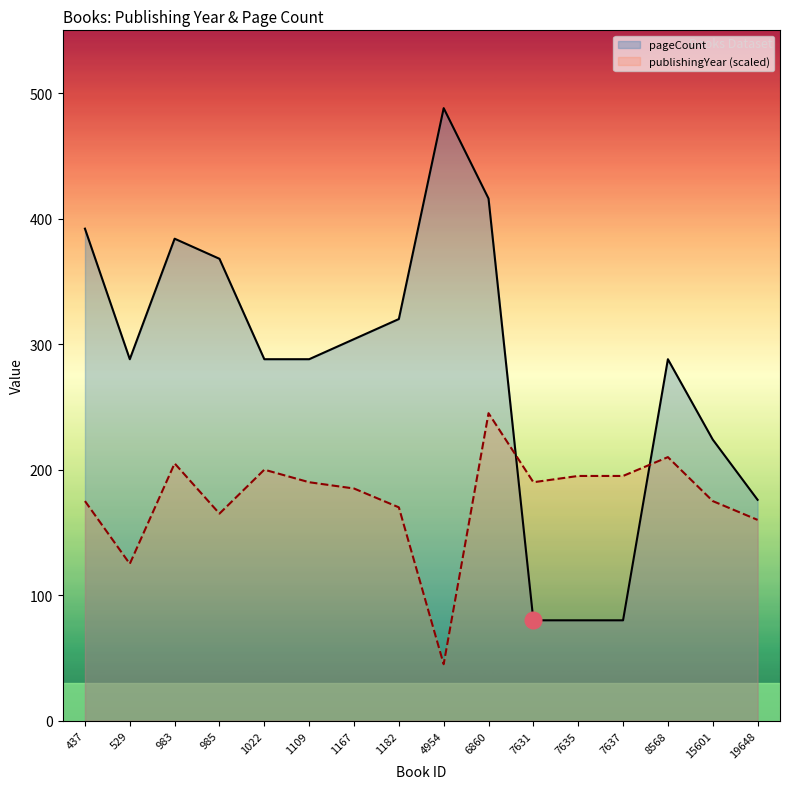

What is the smallest value displayed?

45